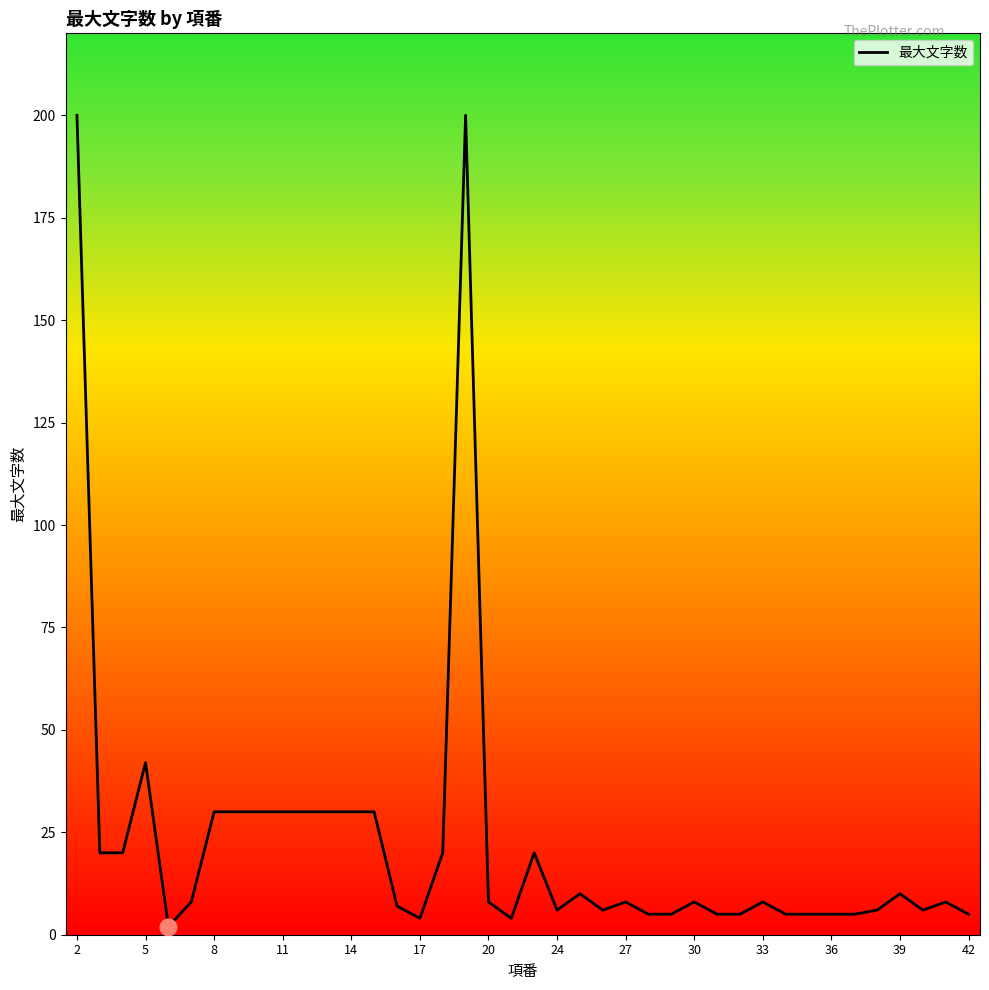

What is the difference between the maximum and minimum values?

198